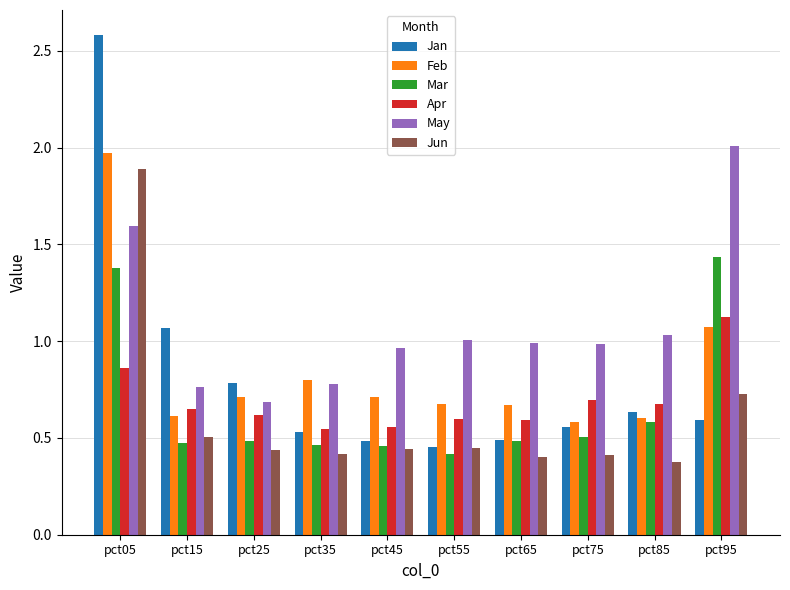

How many groups of bars are there?

10